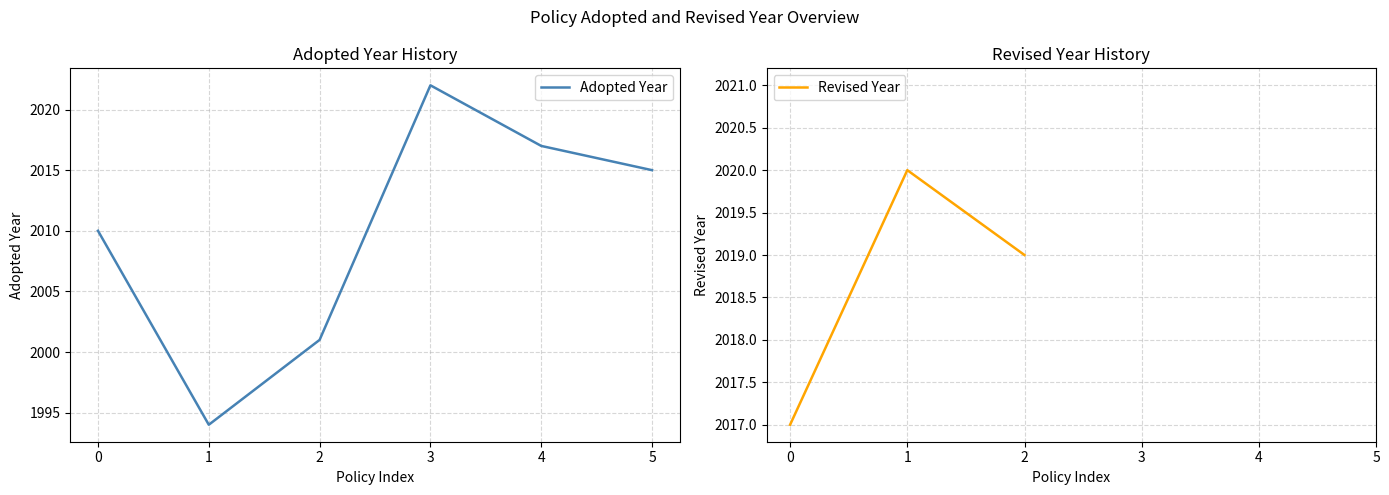

What is the difference between the Adopted Year values at 1 and 4?

23